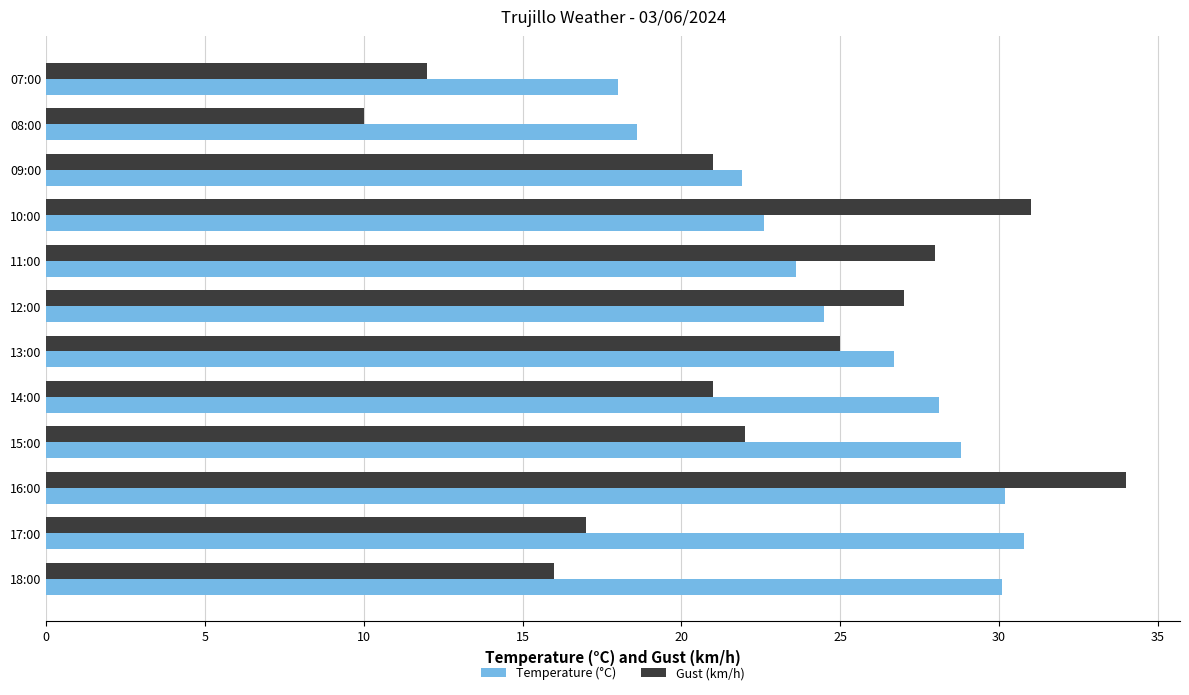

Which series has the largest total across all categories?

Temperature (°C)